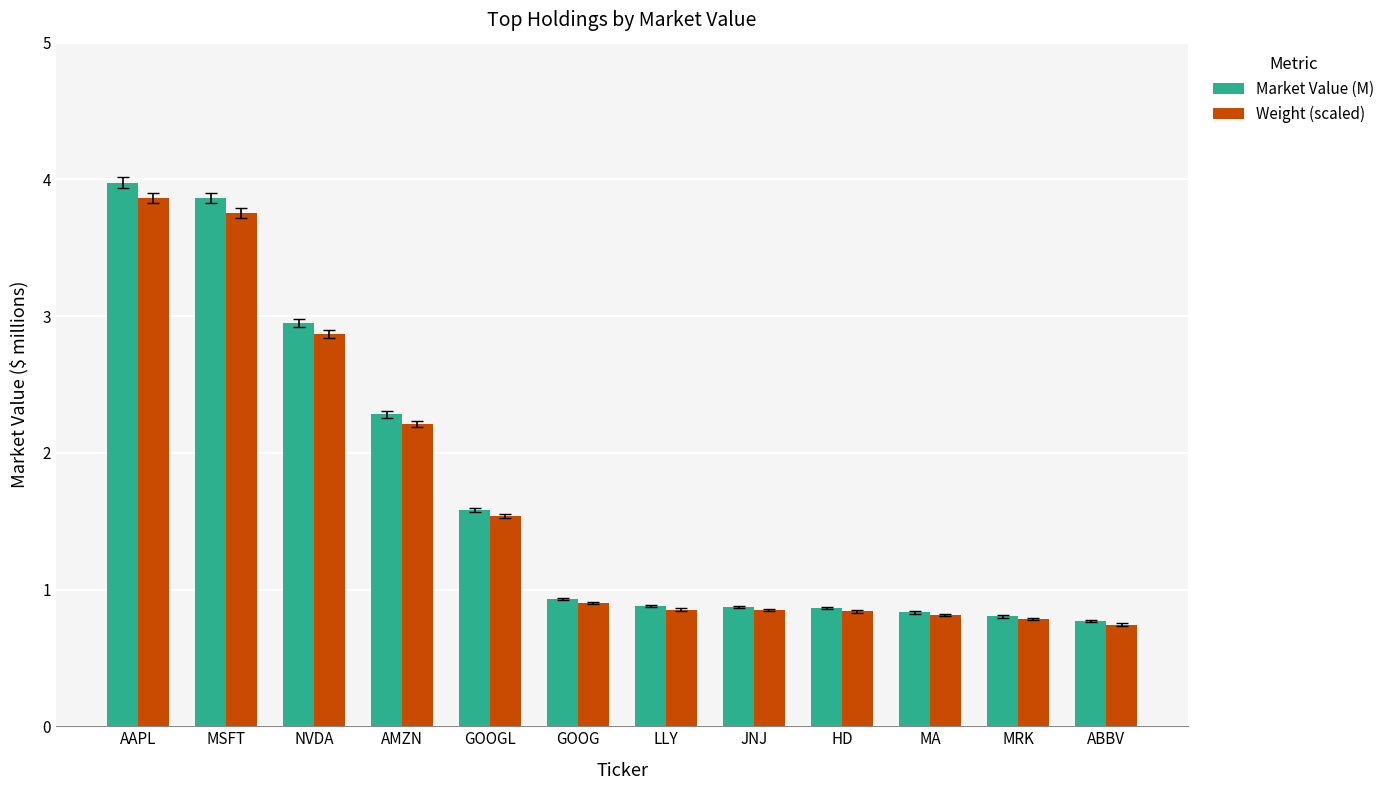

Which category has the highest value in the Market Value (M) series?

AAPL